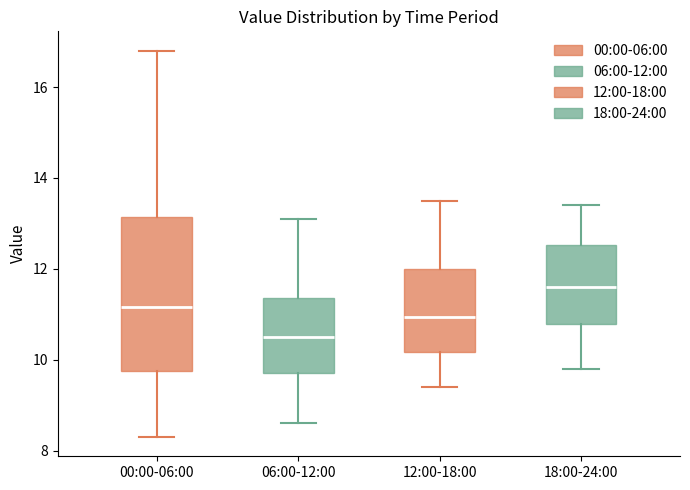

Which box is the tallest, from its lower edge to its upper edge?

00:00-06:00